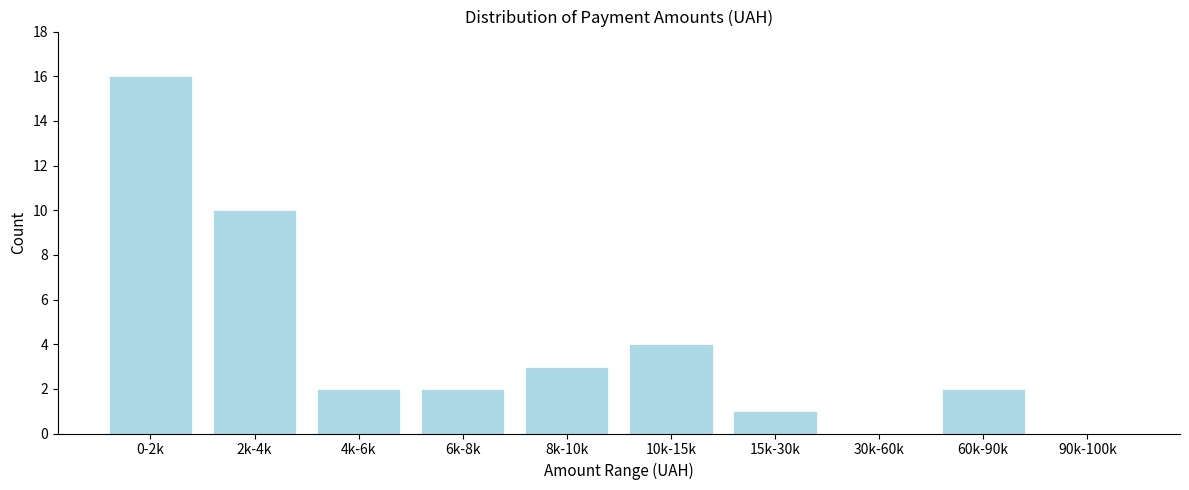

Reading left to right, transcribe all the data shown in this chart.

0-2k=16	2k-4k=10	4k-6k=2	6k-8k=2	8k-10k=3	10k-15k=4	15k-30k=1	30k-60k=0	60k-90k=2	90k-100k=0